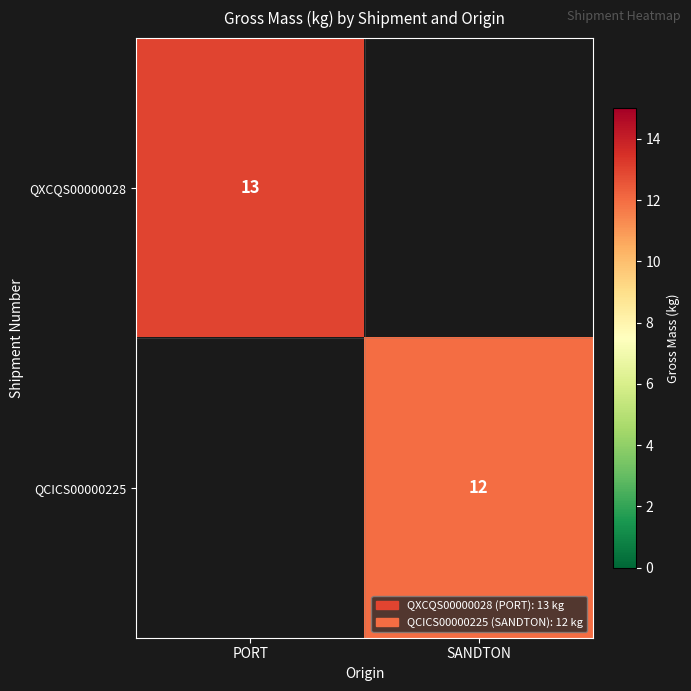

True or false: QCICS00000225 has a value of 12 at SANDTON.

True